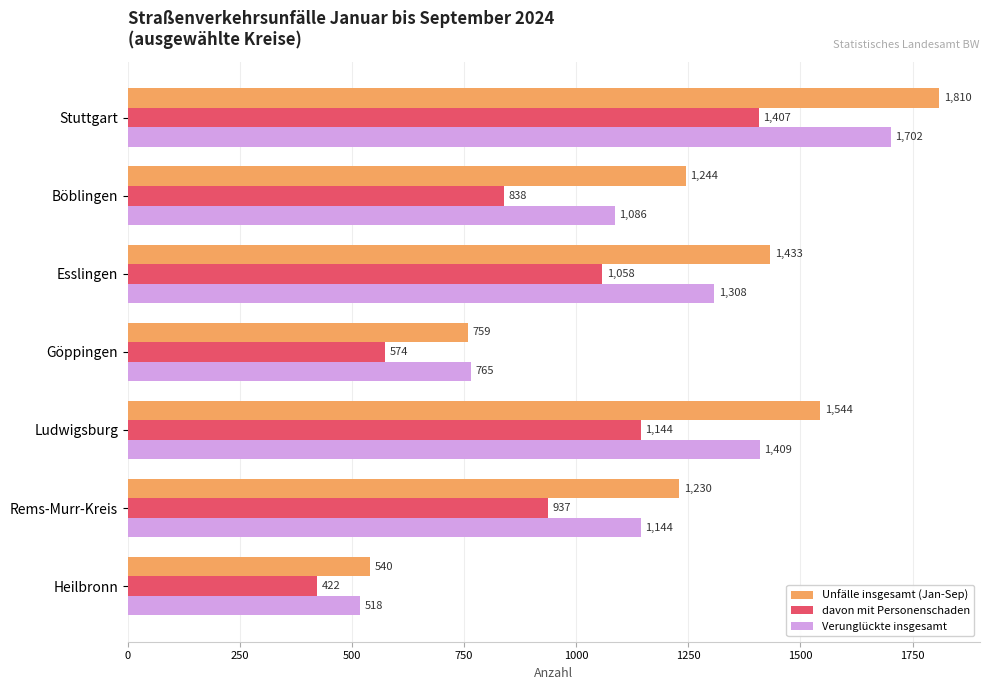

At which label is Verunglückte insgesamt closest to 1110?

Böblingen